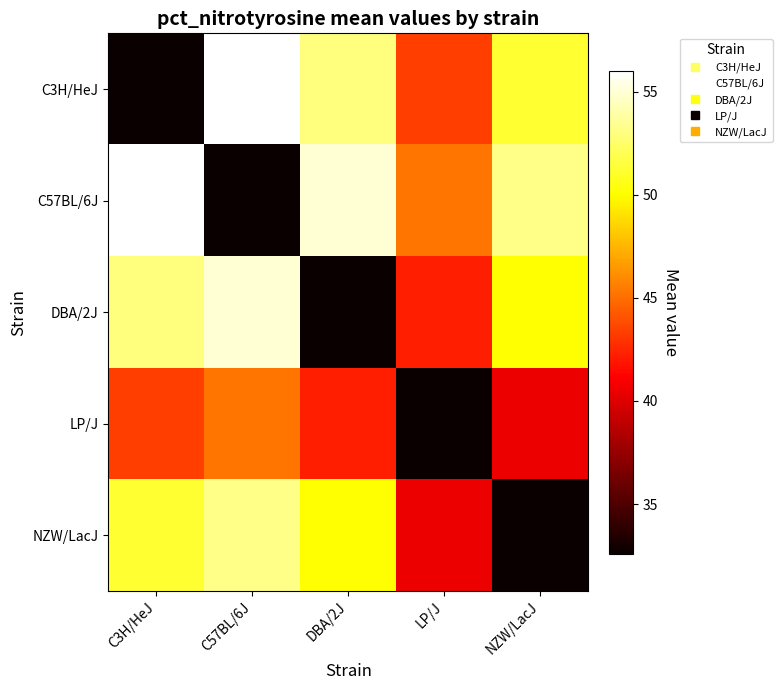

What is the total value across all series at NZW/LacJ?

227.7